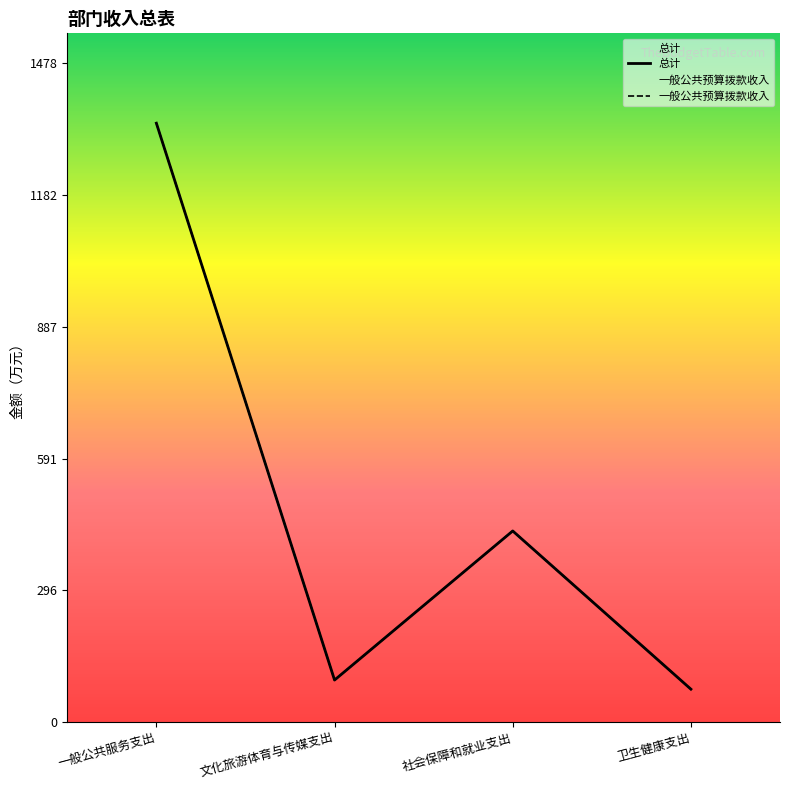

At how many categories does at least one series exceed 945?

1